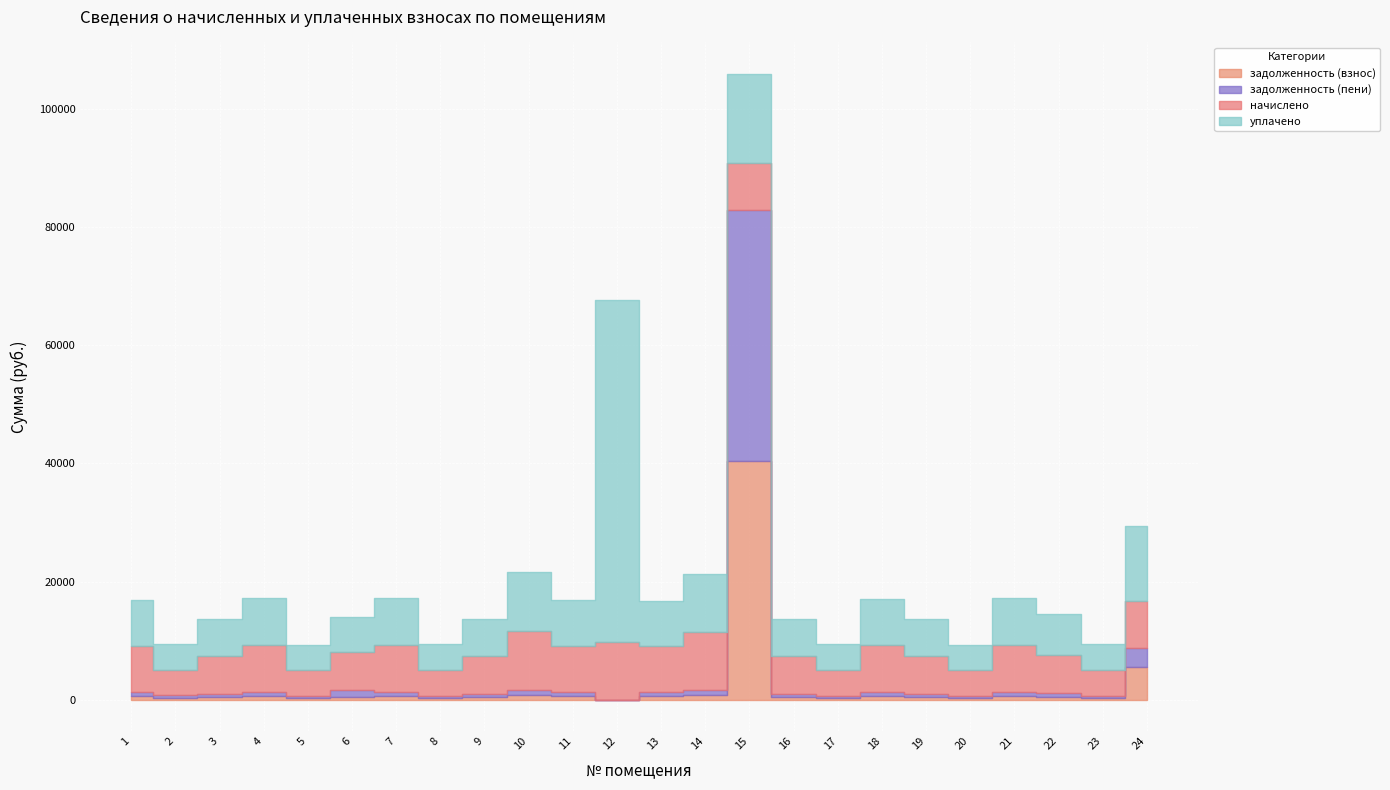

True or false: начислено and задолженность (взнос) cross at least once.

True